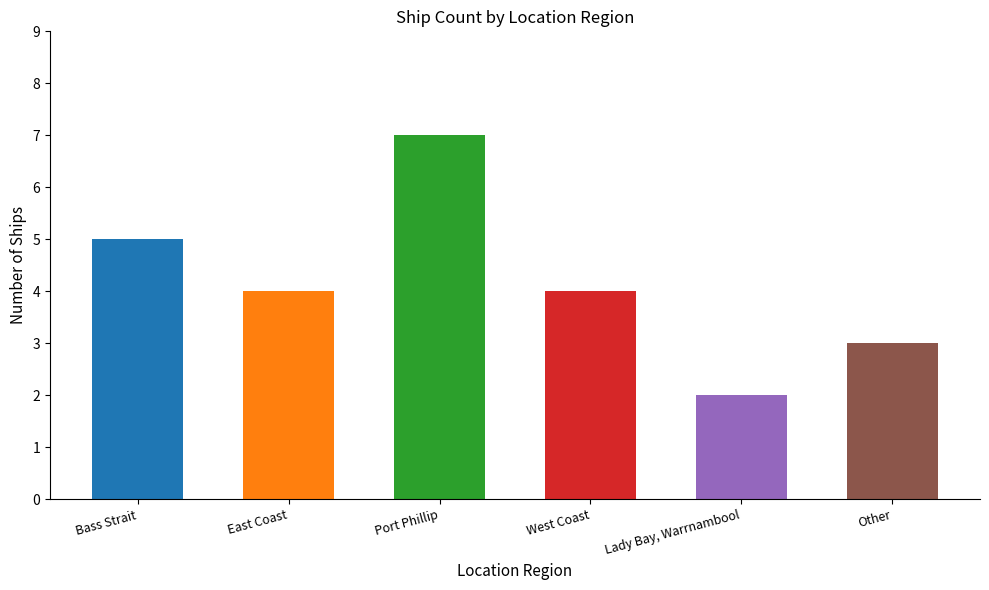

Which label corresponds to the largest value in the chart?

Port Phillip